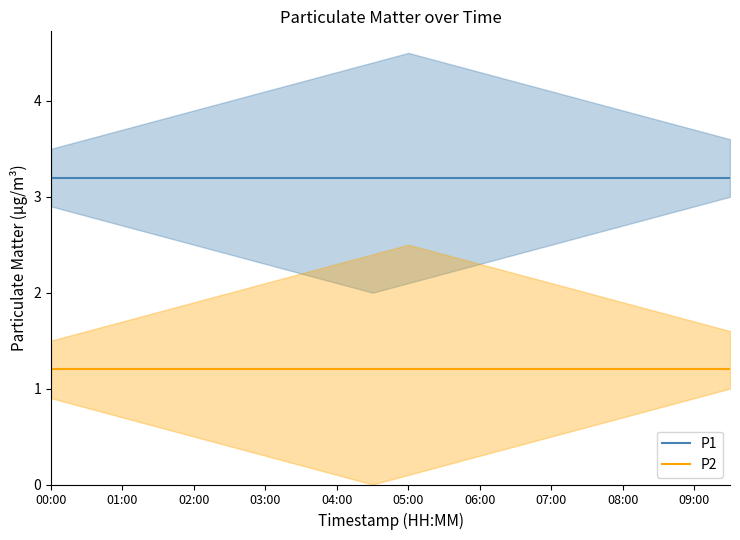

What is the sum of all P2 values?

24.0